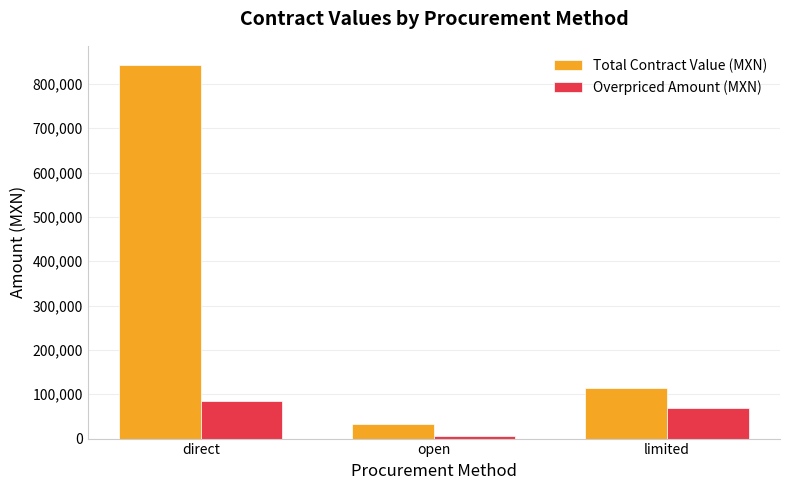

Rank the series by their average value, from highest to lowest.

Total Contract Value (MXN), Overpriced Amount (MXN)